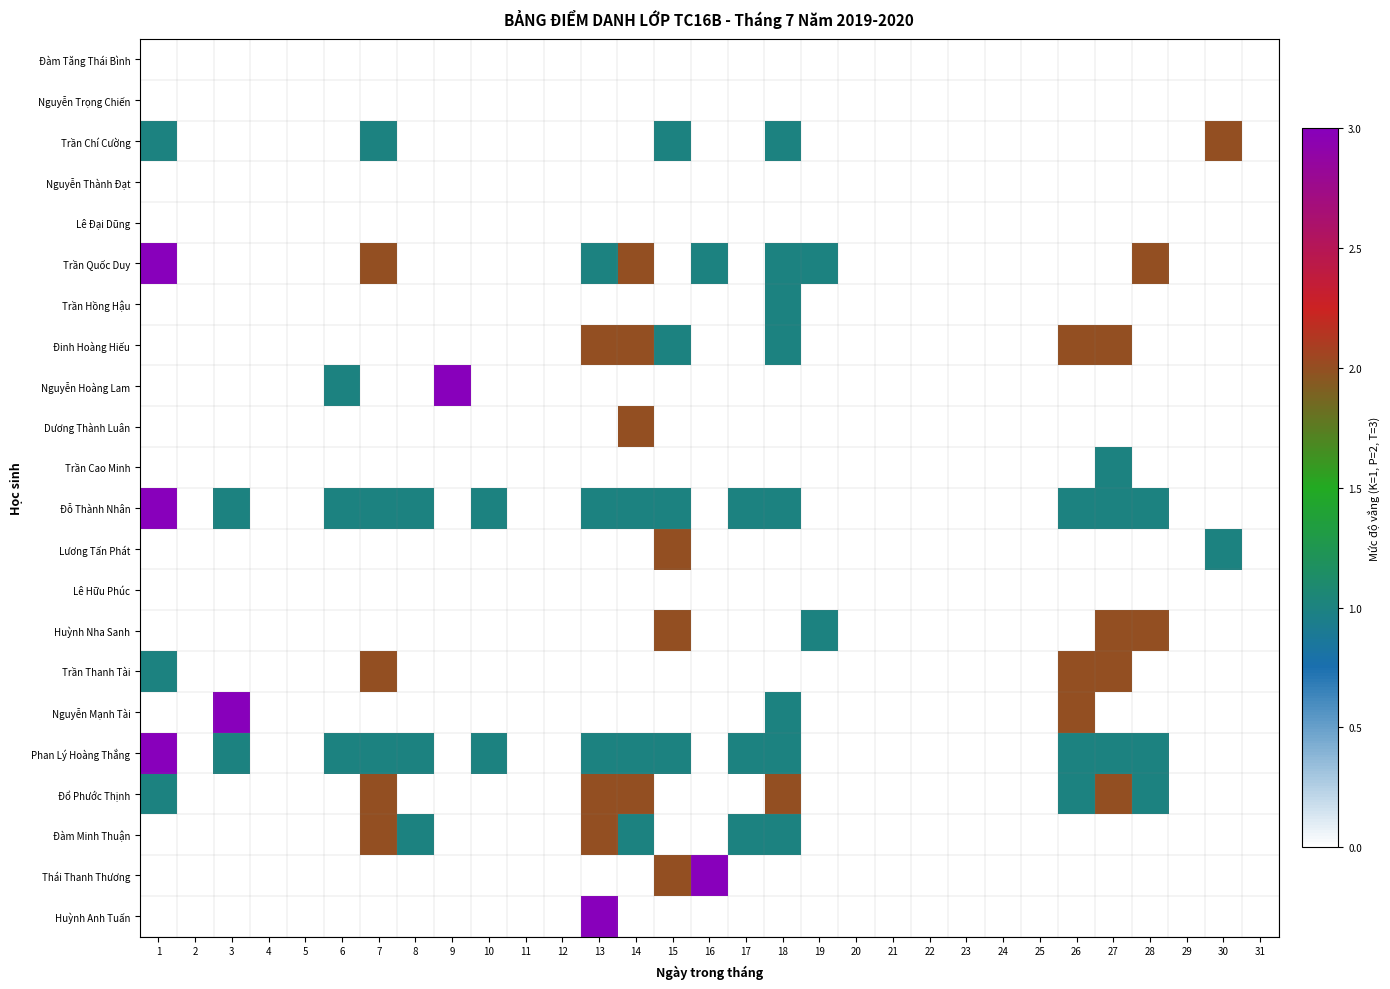

List the series in order of their peak value, lowest first.

Đàm Tăng Thái Bình, Nguyễn Trọng Chiến, Nguyễn Thành Đạt, Lê Đại Dũng, Lê Hữu Phúc, Trần Hồng Hậu, Trần Cao Minh, Trần Chí Cường, Đinh Hoàng Hiếu, Dương Thành Luân, Lương Tấn Phát, Huỳnh Nha Sanh, Trần Thanh Tài, Đổ Phước Thịnh, Đàm Minh Thuận, Trần Quốc Duy, Nguyễn Hoàng Lam, Đỗ Thành Nhân, Nguyễn Mạnh Tài, Phan Lý Hoàng Thắng, Thái Thanh Thương, Huỳnh Anh Tuấn